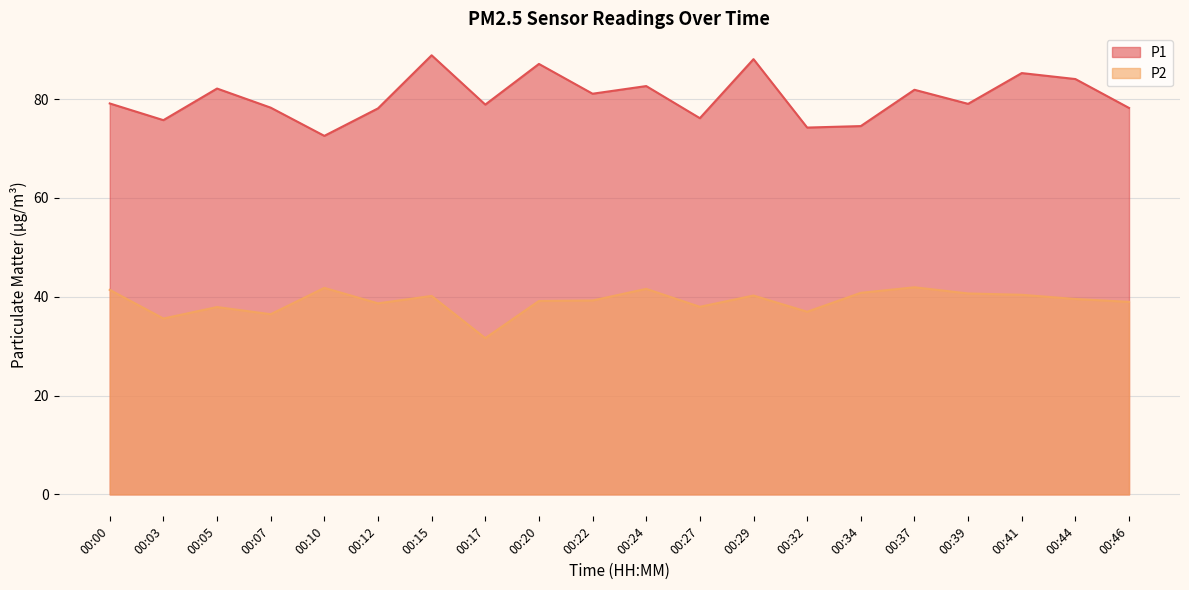

Read the P2 value at 00:24.

41.6